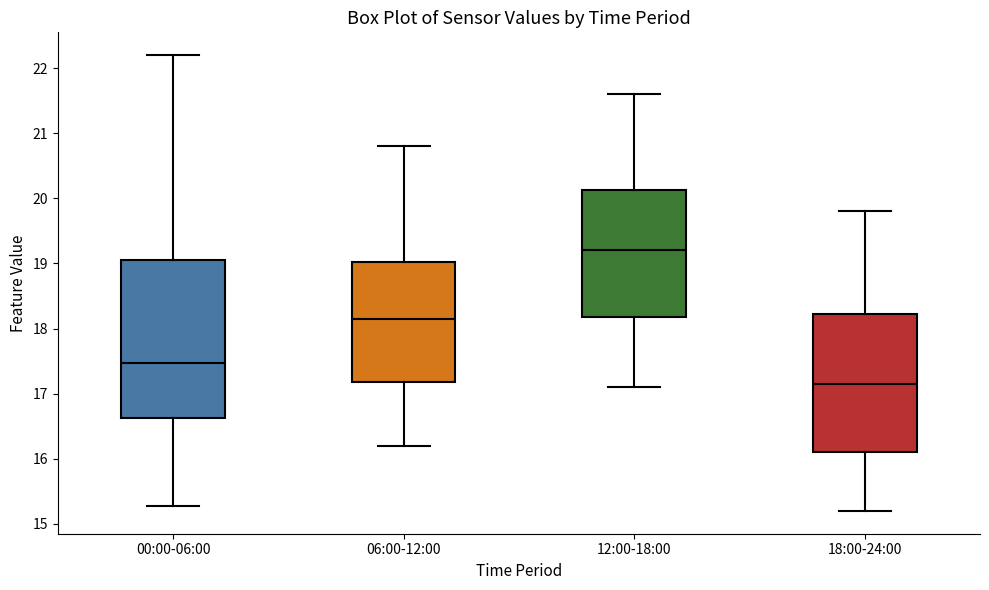

Which box's median line is the lowest?

18:00-24:00